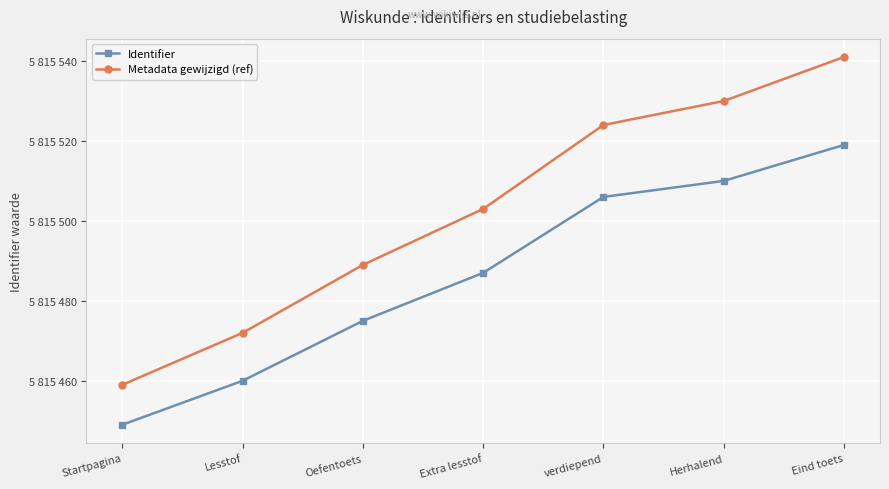

What are all the series names shown in the legend?

Identifier, Metadata gewijzigd (ref)